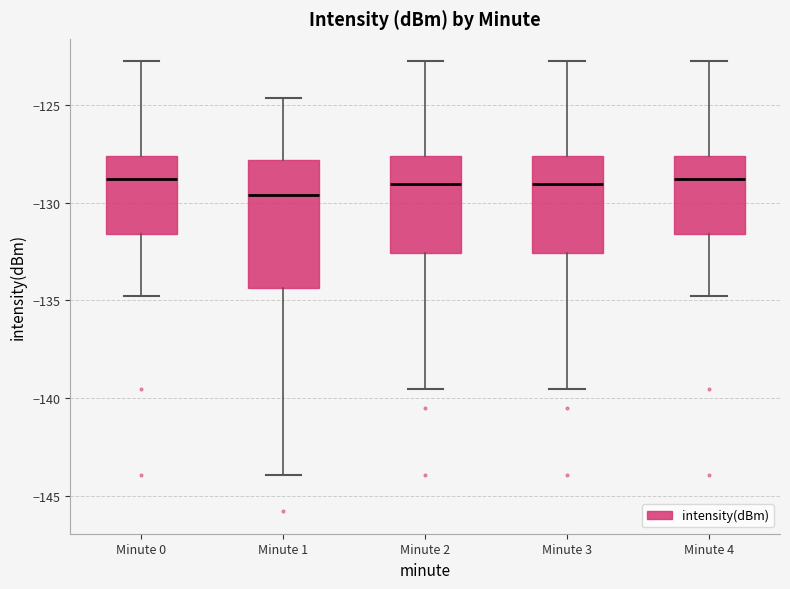

Reading left to right, read every box against the y-axis: the position of its median line, the range the box covers, and the ends of its whiskers. The values are not printed on the chart, so give them approximately, as read against the axis.

Minute 0: median -129.0, box -131.5 to -127.5, whiskers -135.0 to -123.0
Minute 1: median -129.5, box -134.5 to -128.0, whiskers -144.0 to -124.5
Minute 2: median -129.0, box -132.5 to -127.5, whiskers -139.5 to -123.0
Minute 3: median -129.0, box -132.5 to -127.5, whiskers -139.5 to -123.0
Minute 4: median -129.0, box -131.5 to -127.5, whiskers -135.0 to -123.0